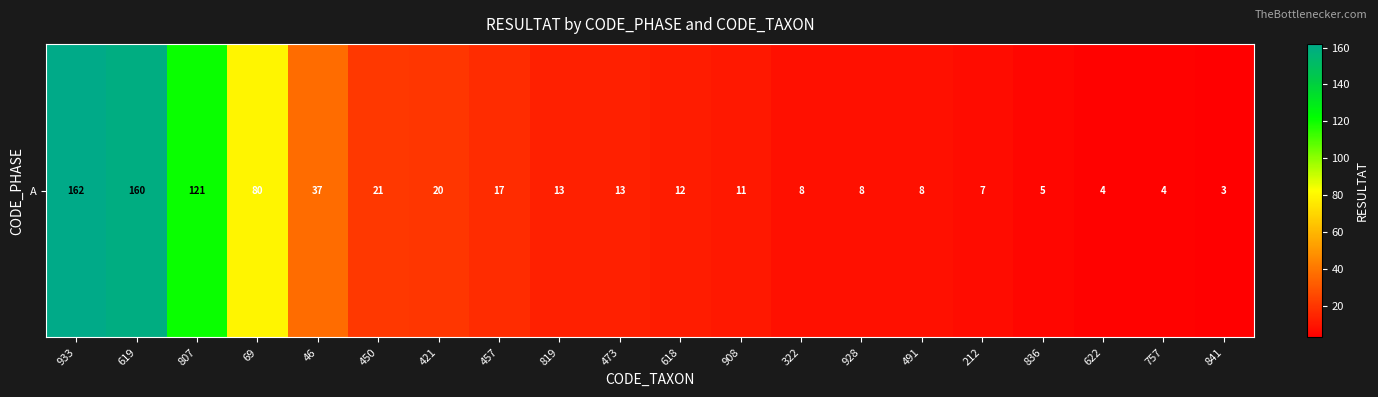

The chart shows a value of 12 at 457. True or false?

False